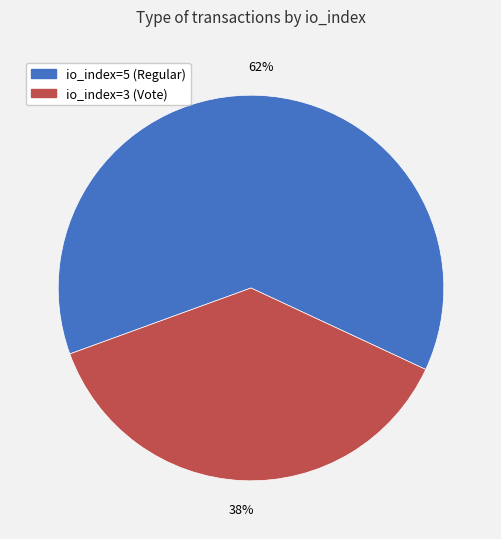

To the nearest percent, what is the average slice percentage?

50%